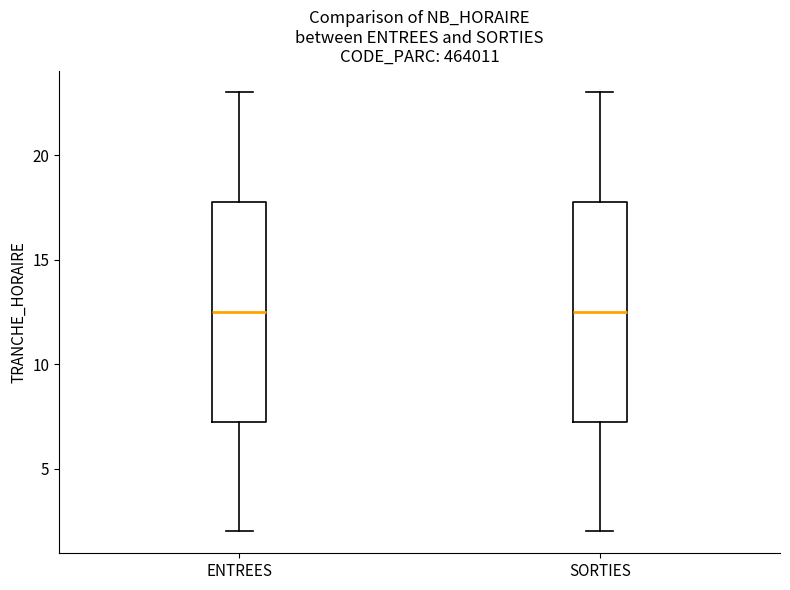

Where does the median line of the box for SORTIES sit on the y-axis? The values are not printed on the chart, so give them approximately, as read against the axis.

12.5